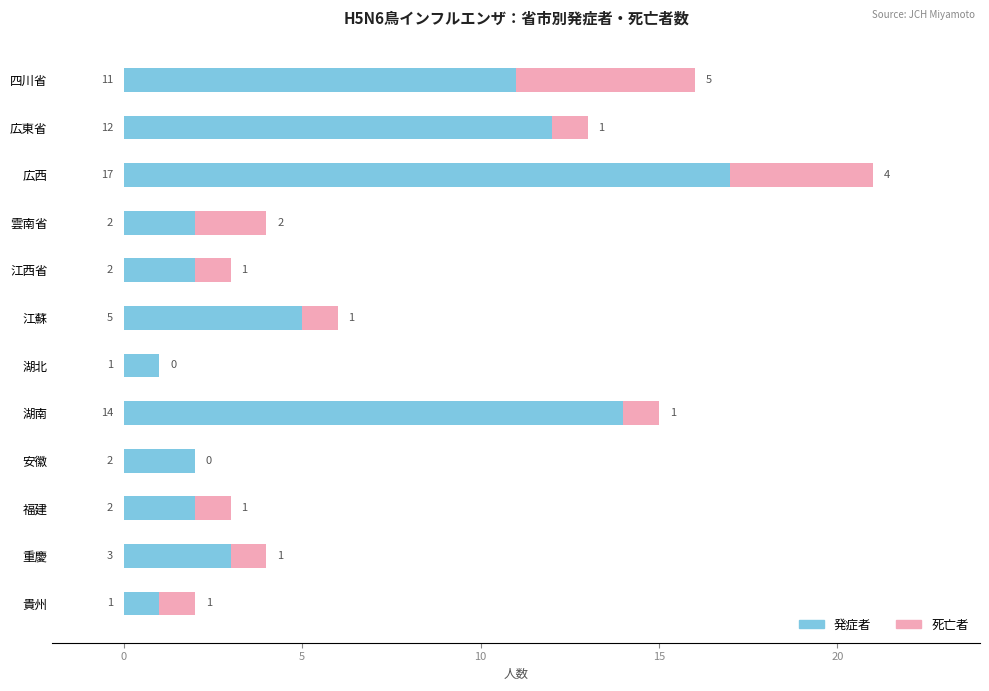

At which label does 発症者 reach its peak?

広西